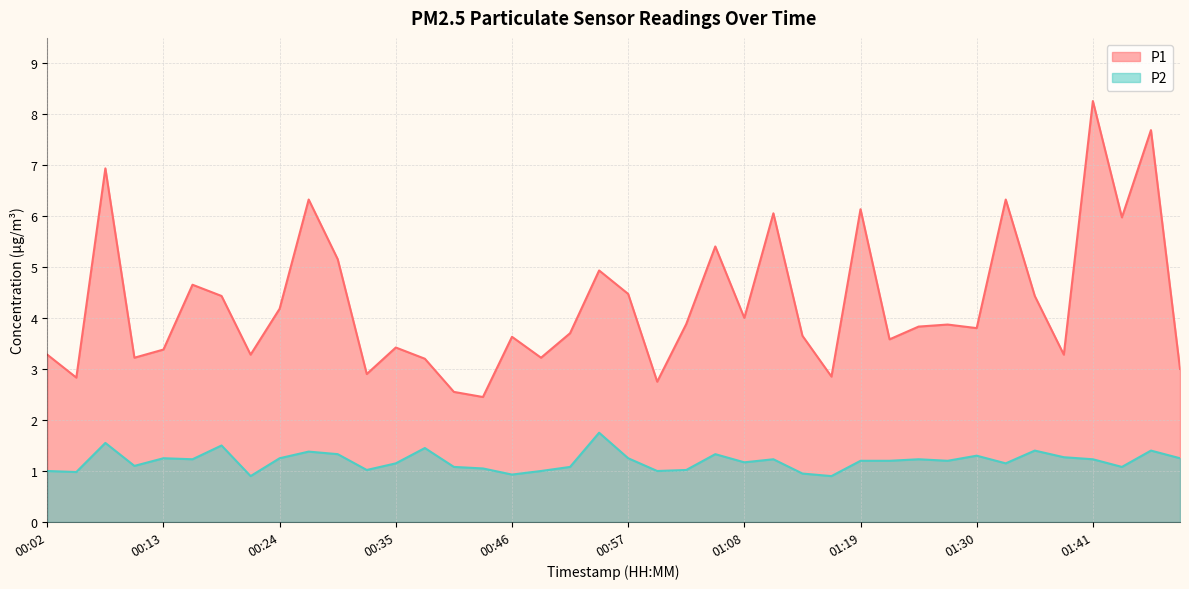

How many values in the P1 series are below 3?

6